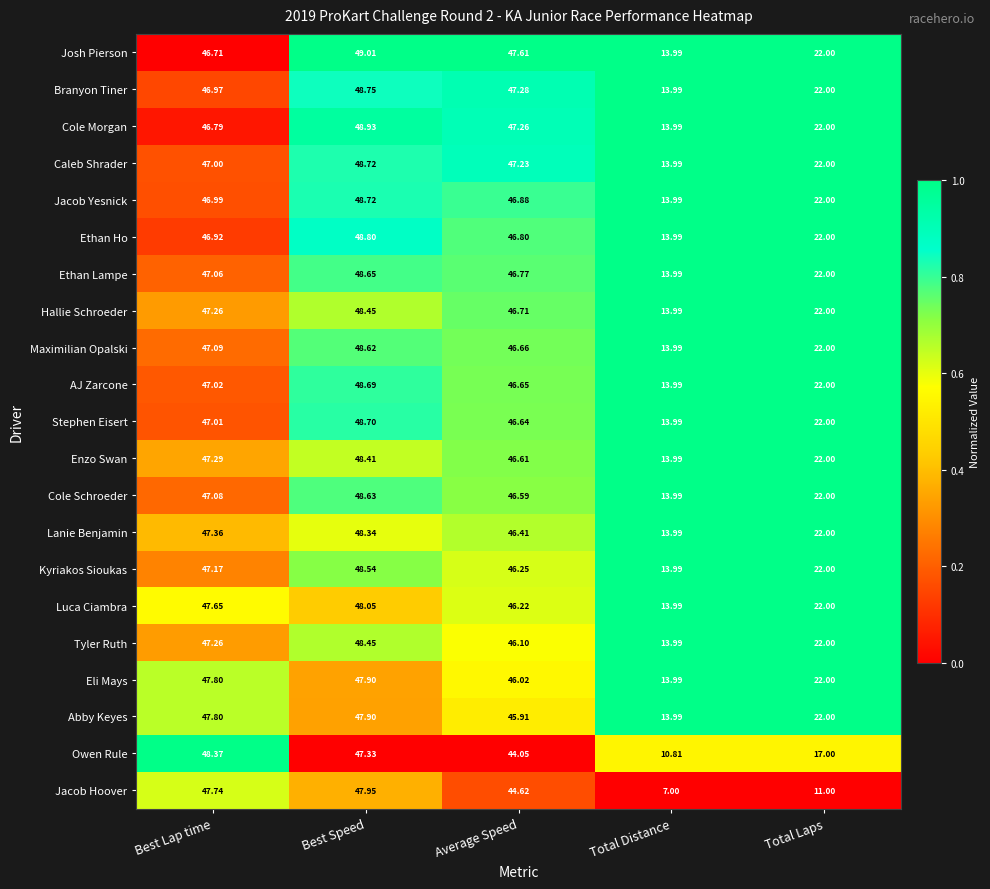

At which category is the sum across all series the highest?

Best Speed